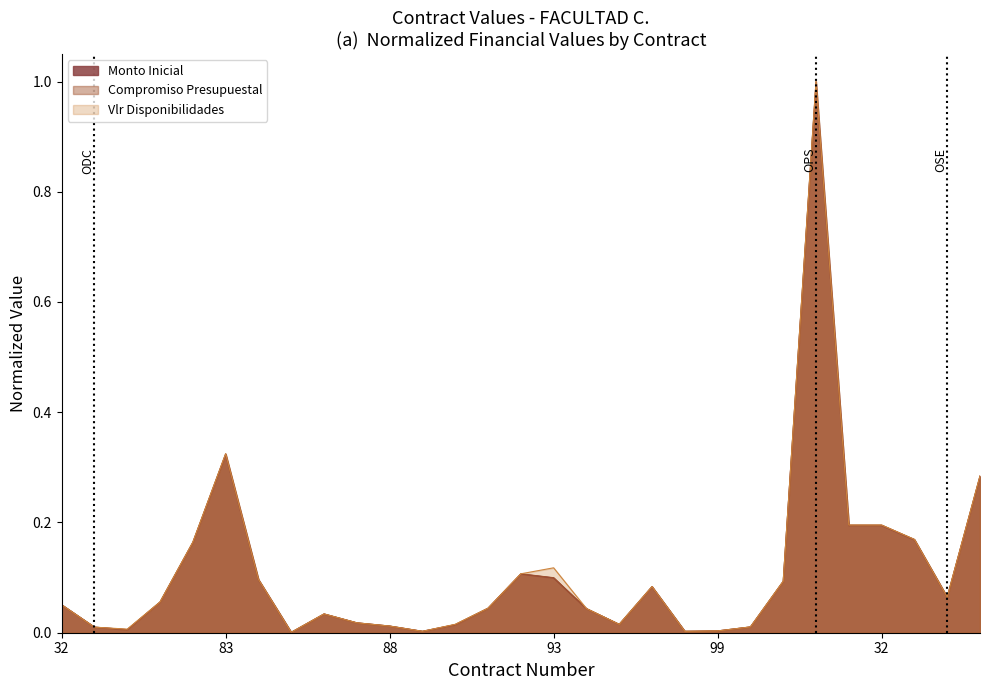

True or false: Monto Inicial and Vlr Disponibilidades intersect in this chart.

False